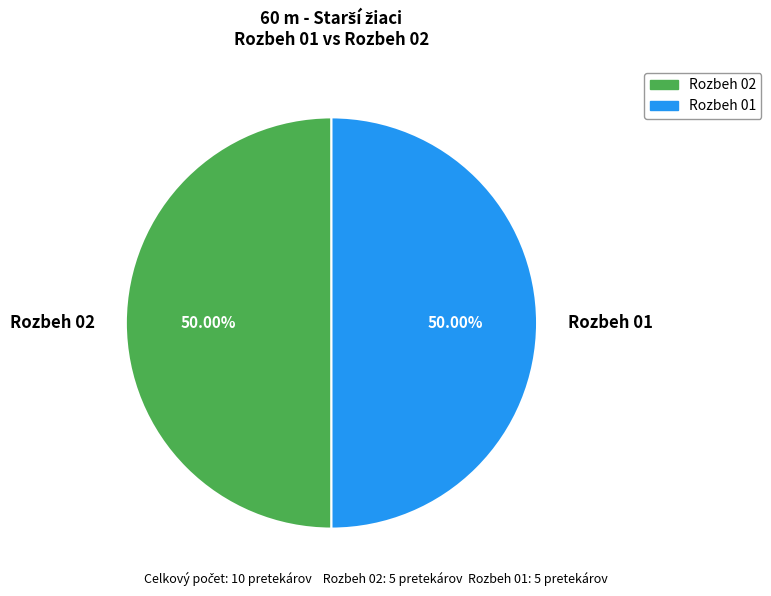

Do Rozbeh 02 and Rozbeh 01 together represent more than half of the pie?

Yes